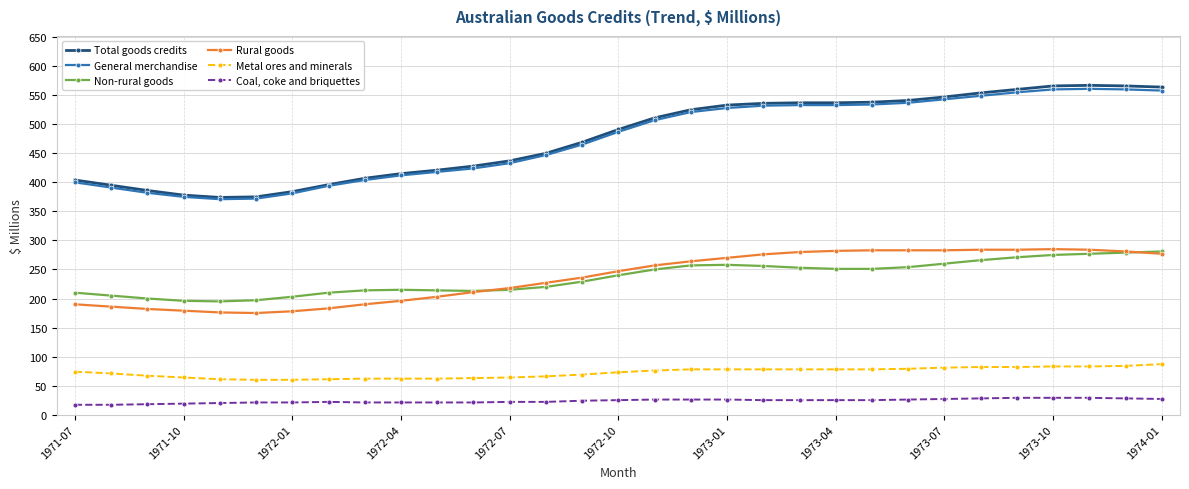

At how many categories does at least one series exceed 310?

31